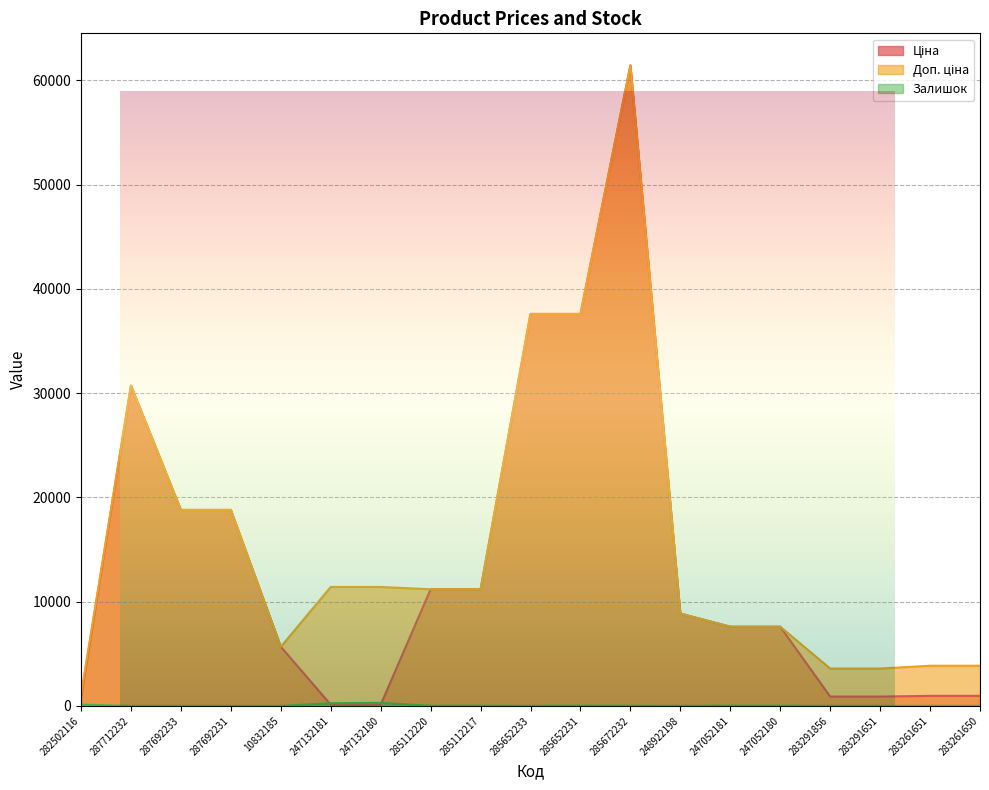

What position from the left is 248922198?

13